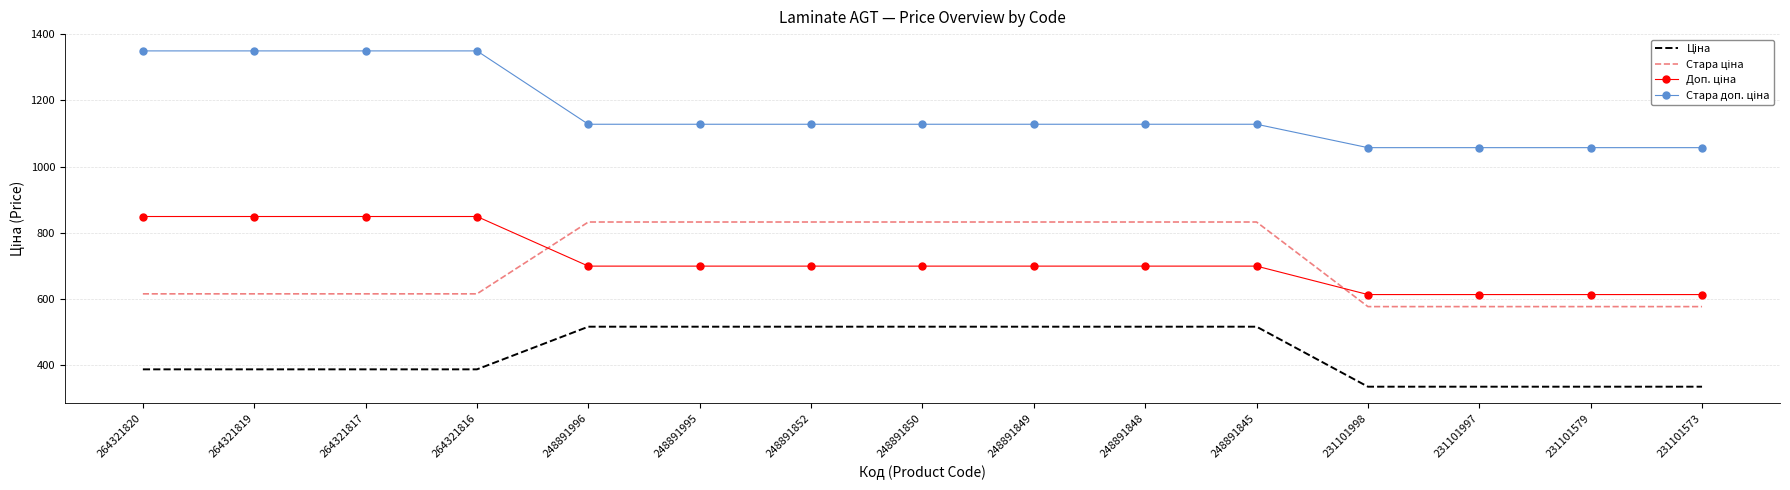

What is the total value across all series at 248891852?

3175.2